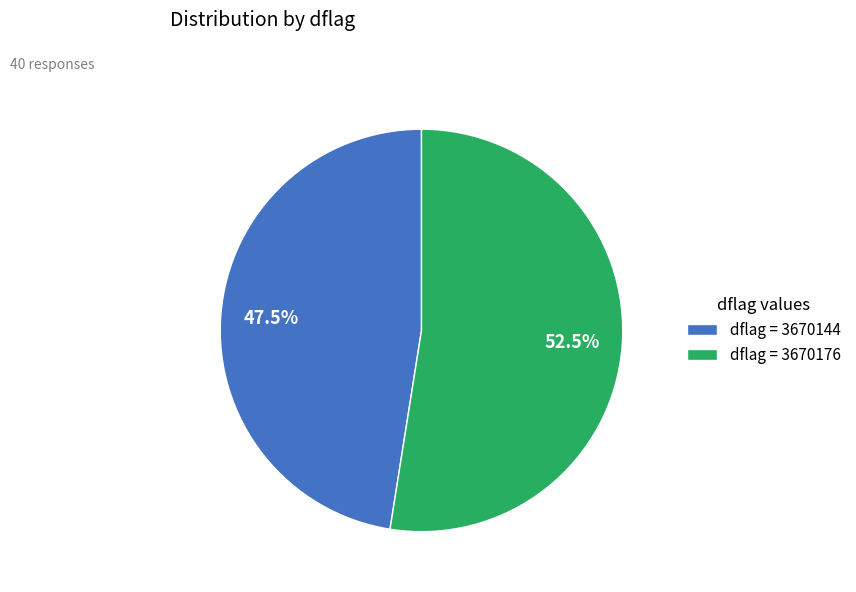

Which category has the biggest portion of the pie?

dflag = 3670176